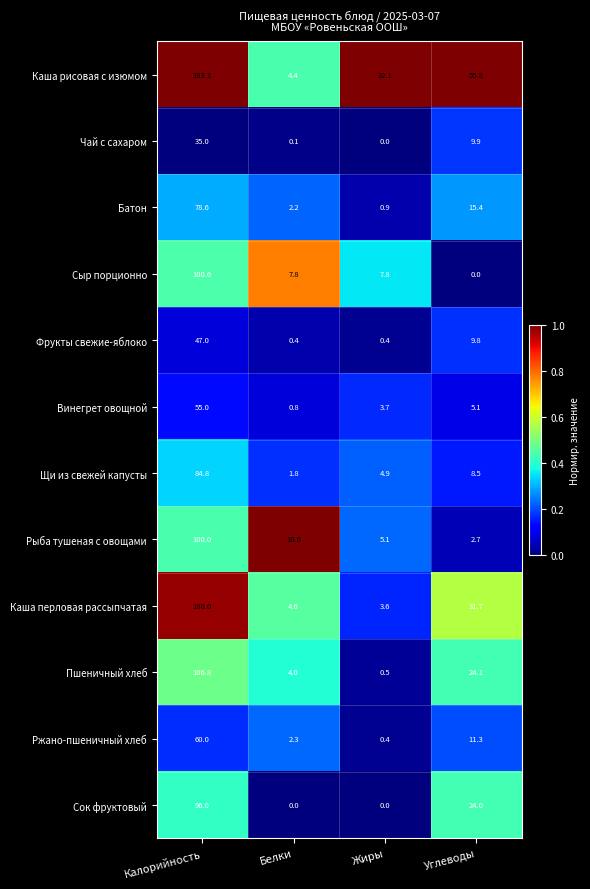

The Чай с сахаром series shows 9.9 at Углеводы. True or false?

True